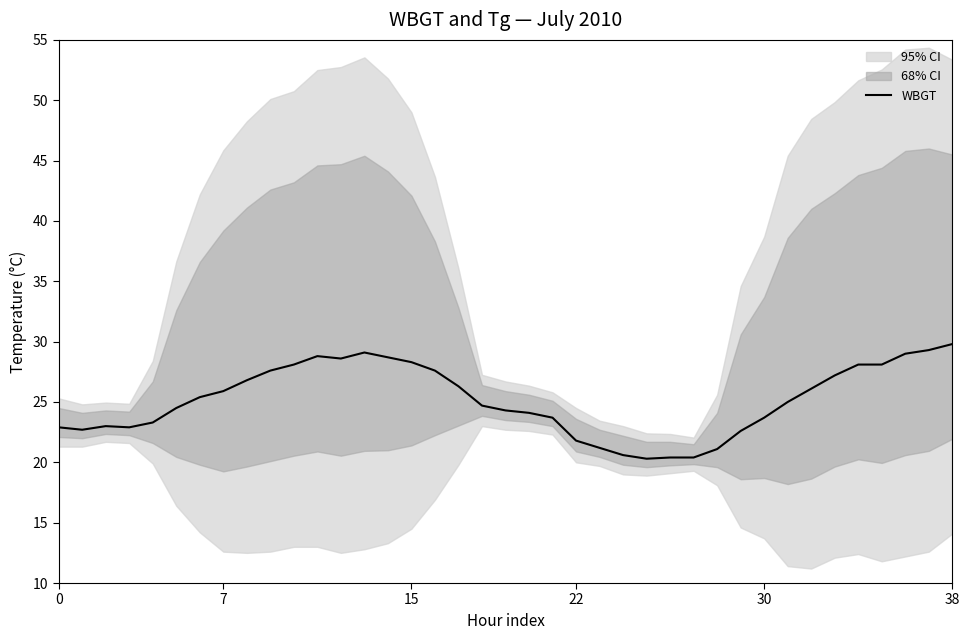

True or false: the data has more than 1 interior local peaks.

True